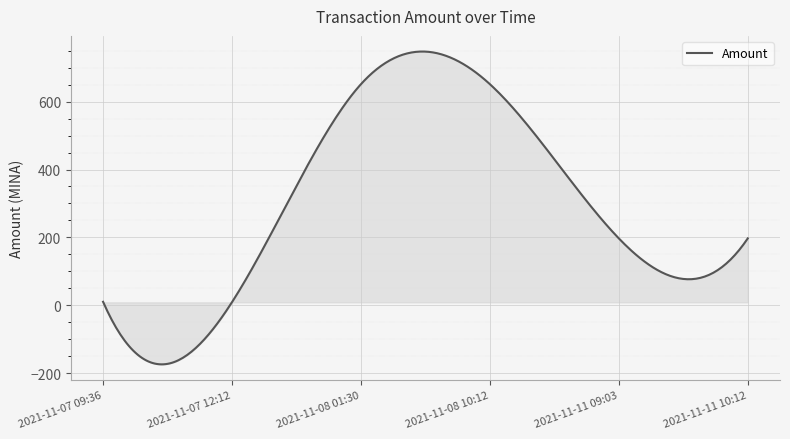

How many lines are shown in the chart?

1